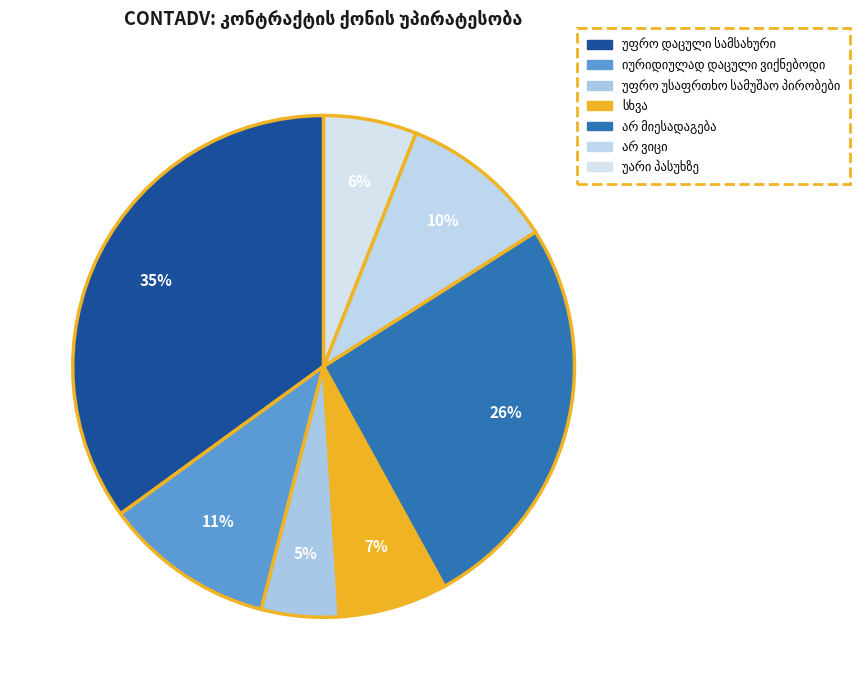

To the nearest percent, what is the difference between the არ ვიცი and სხვა slice percentages?

3%